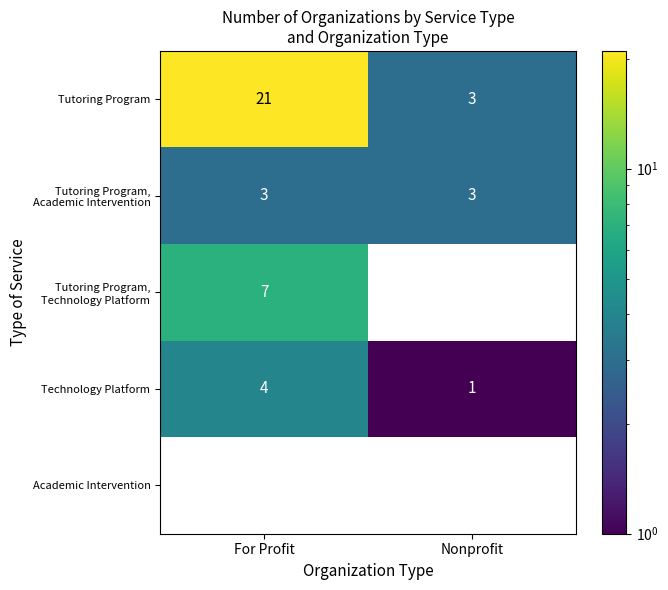

What is the spread (max minus min) of values at Nonprofit?

3